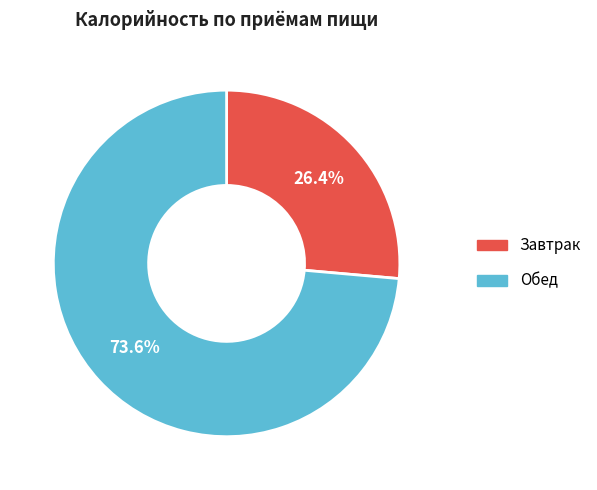

The Завтрак slice represents 26% of the pie. True or false?

True